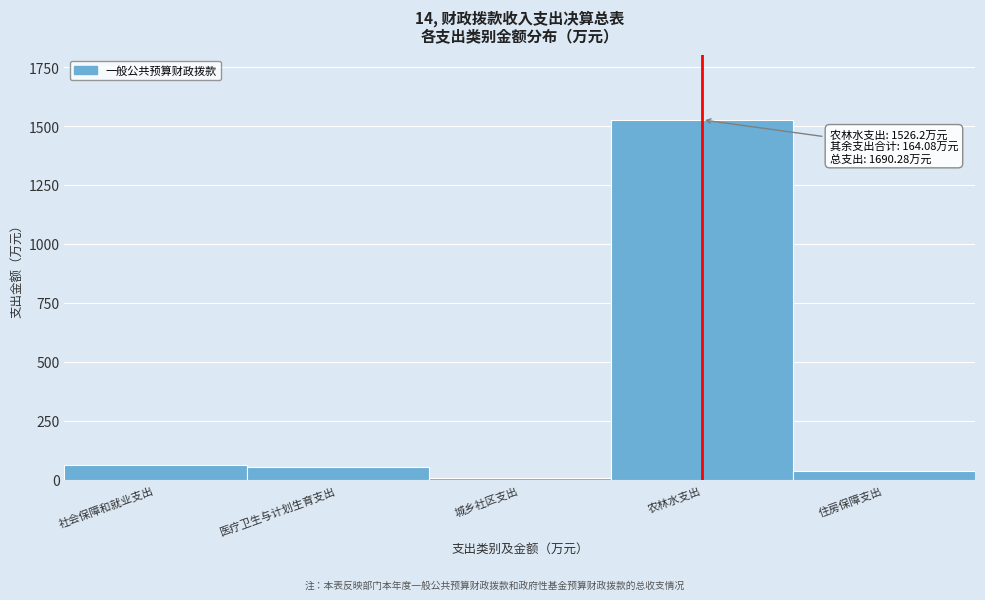

What value does the data have at 住房保障支出?

36.7